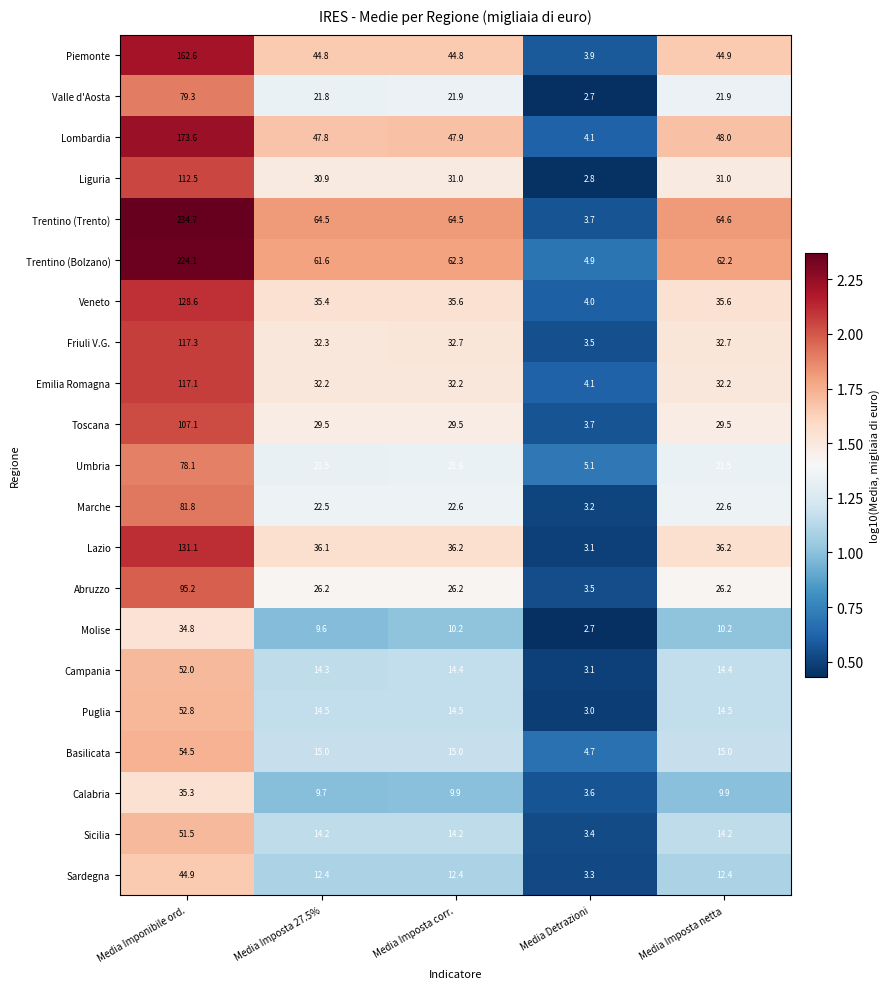

Which label corresponds to the largest value in the chart?

Media Imponibile ord.